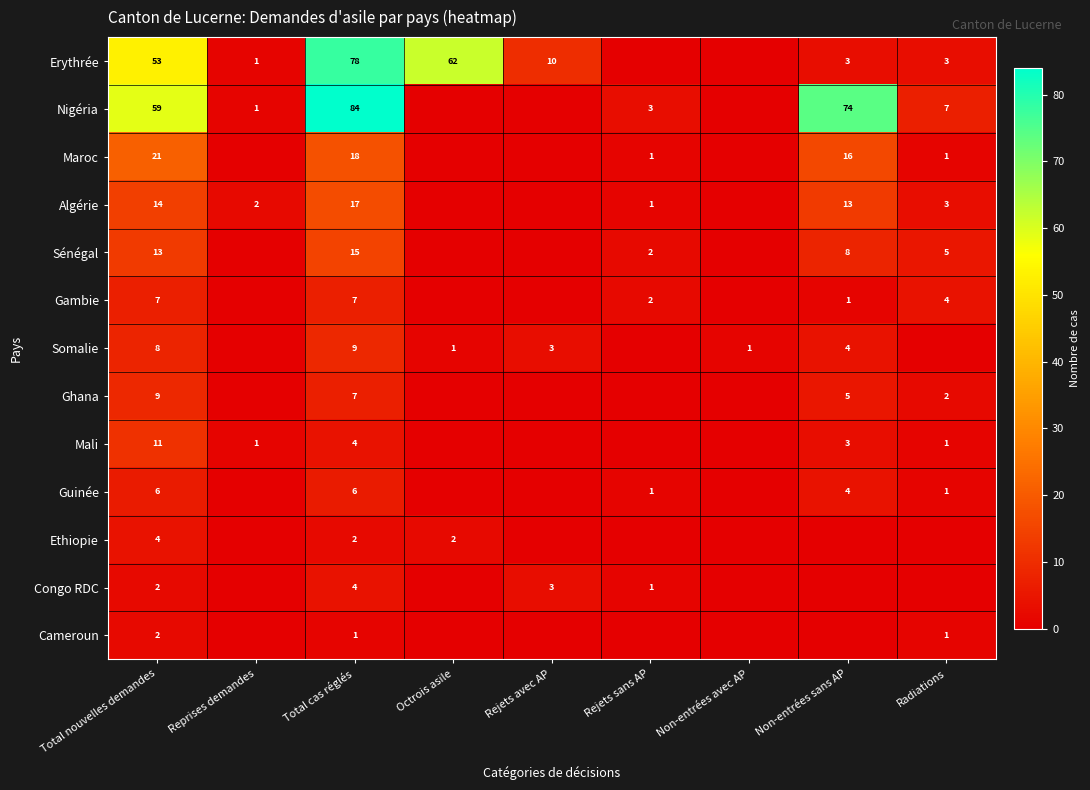

True or false: Ethiopie has a value of 0 at Octrois asile.

False